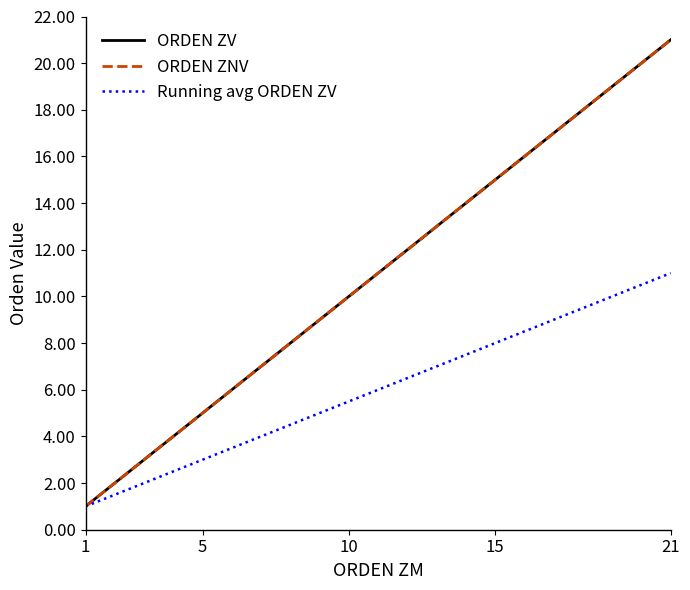

Does the chart display data point markers on the line(s)?

No